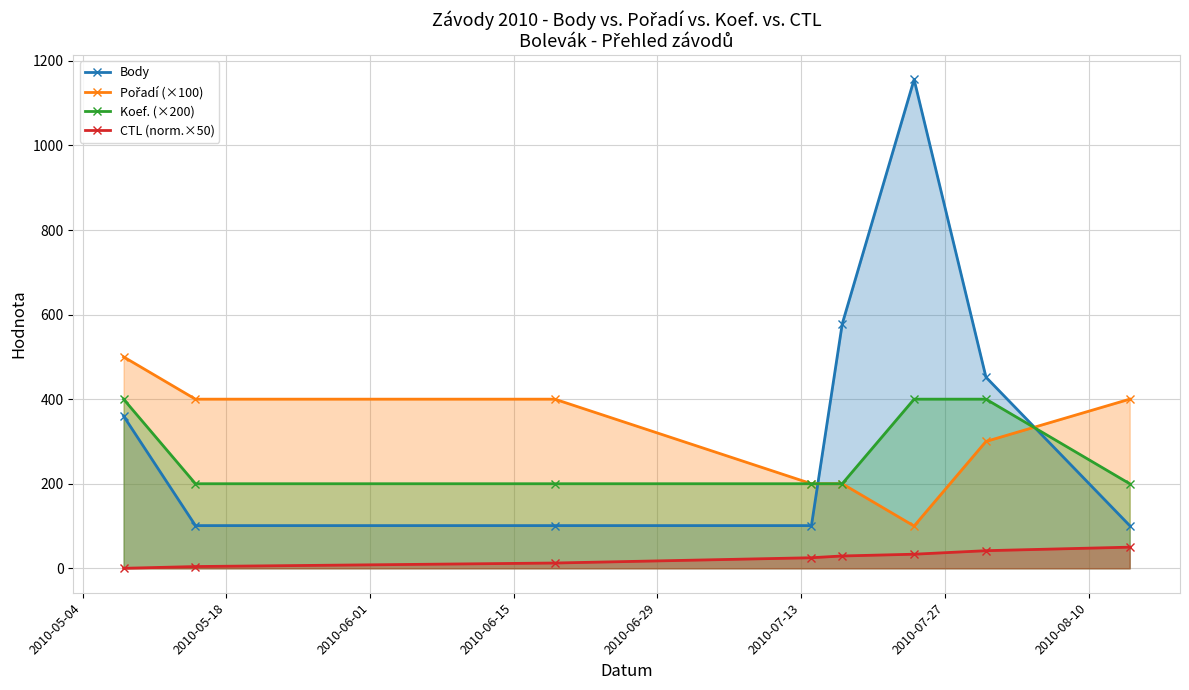

True or false: CTL (norm.×50) and Body intersect in this chart.

False